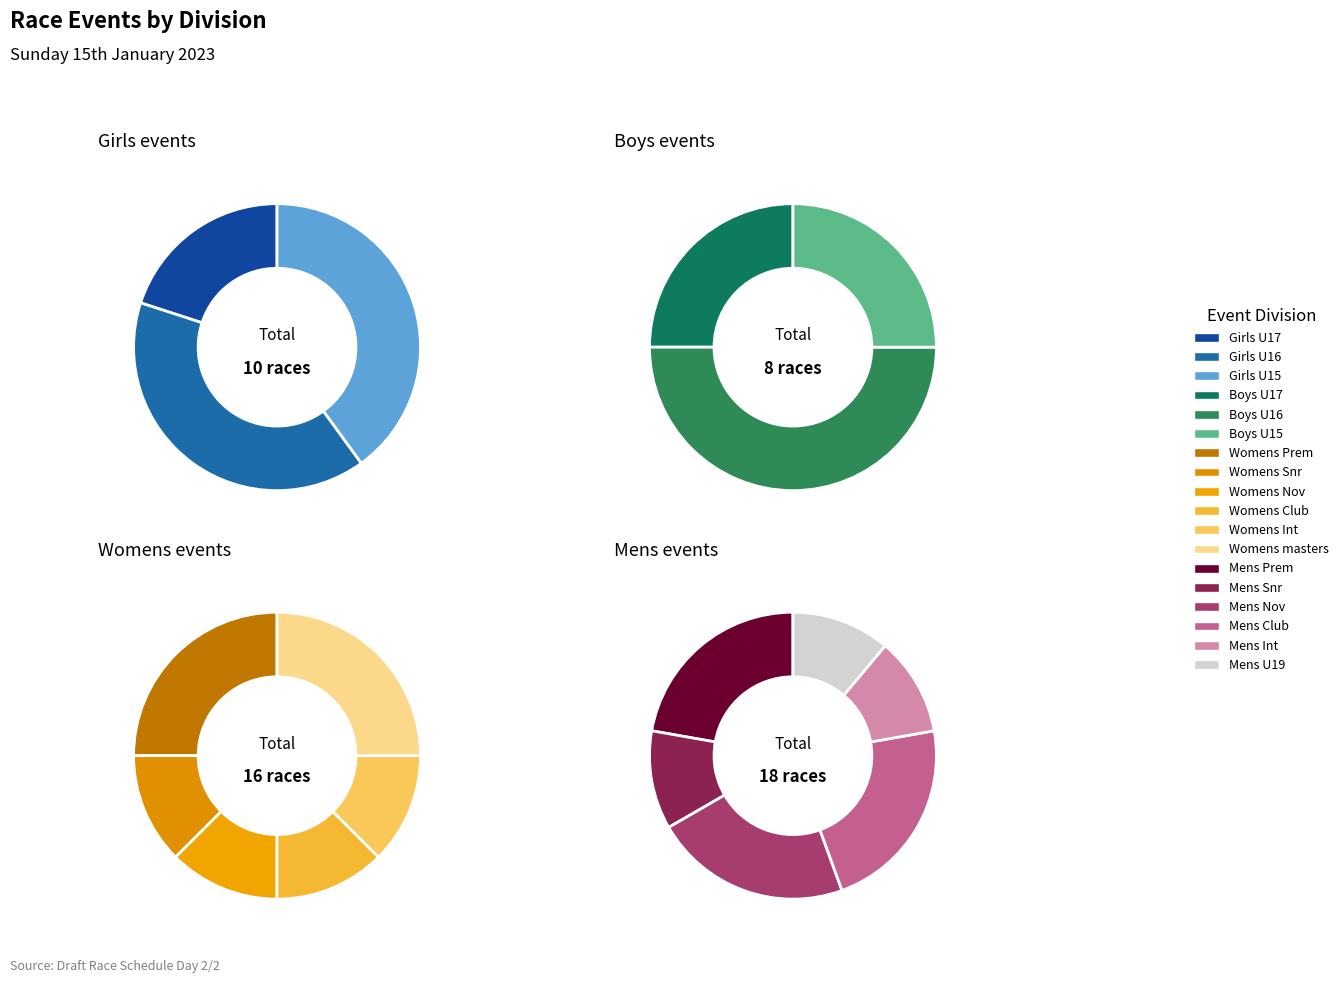

Is there any slice that represents more than half of the pie?

No